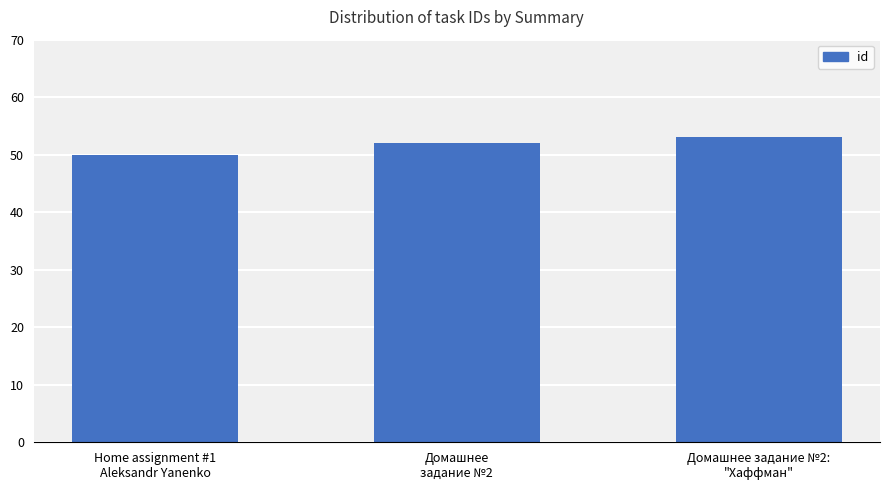

Approximately how many times larger is the value at Домашнее задание №2:
"Хаффман" compared to Домашнее
задание №2?

1.0